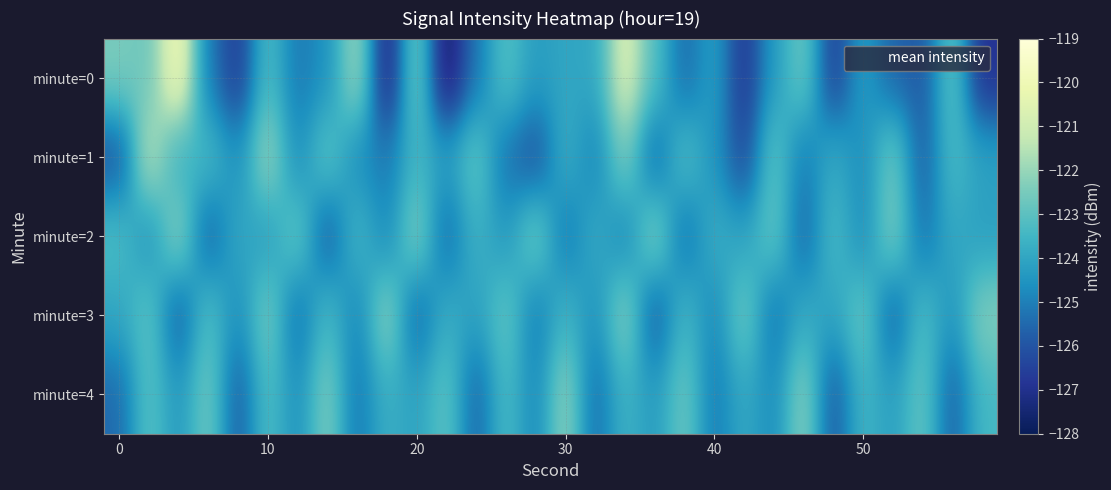

What is the average value of the 3 series?

-124.0